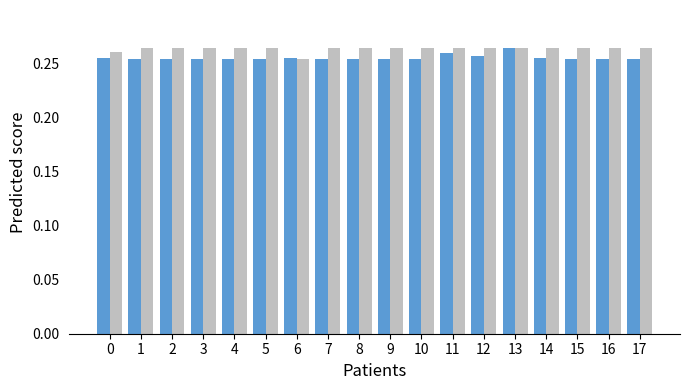

Does the chart contain any negative values?

No